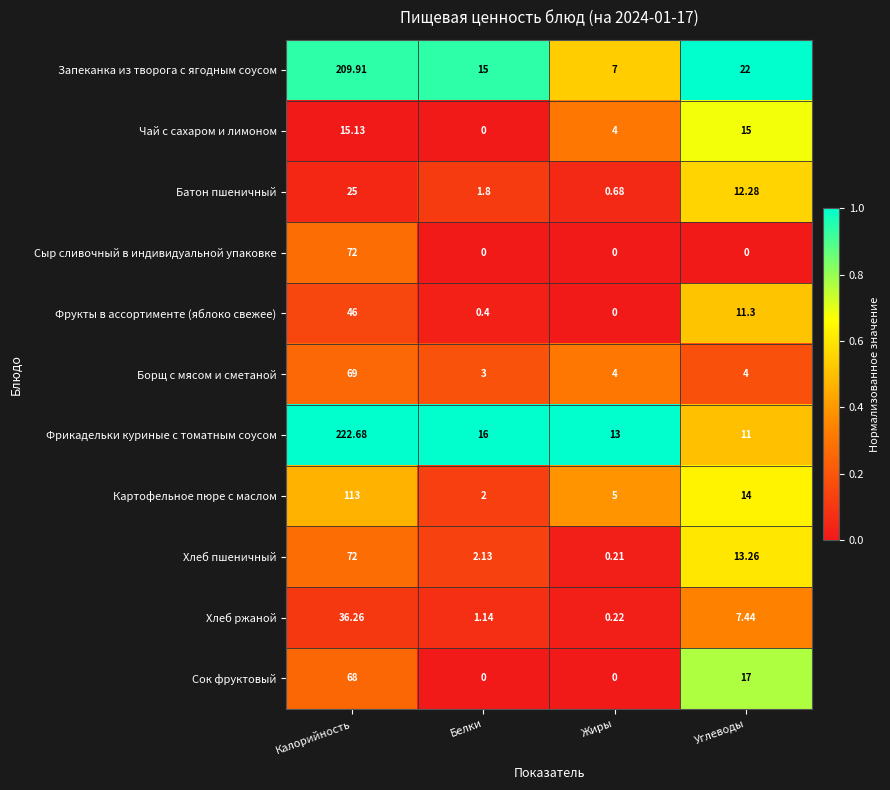

Rank the categories by Картофельное пюре с маслом value from highest to lowest.

Калорийность, Углеводы, Жиры, Белки